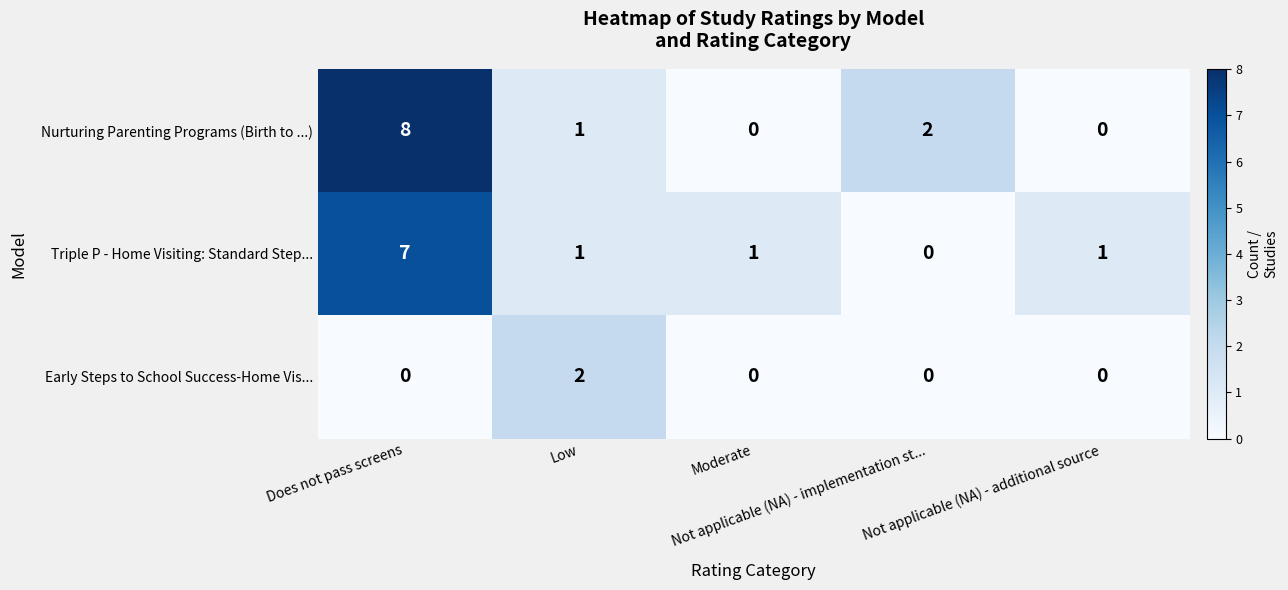

List the series in order of their peak value, highest first.

Nurturing Parenting Programs (Birth to ...), Triple P - Home Visiting: Standard Step..., Early Steps to School Success-Home Vis...